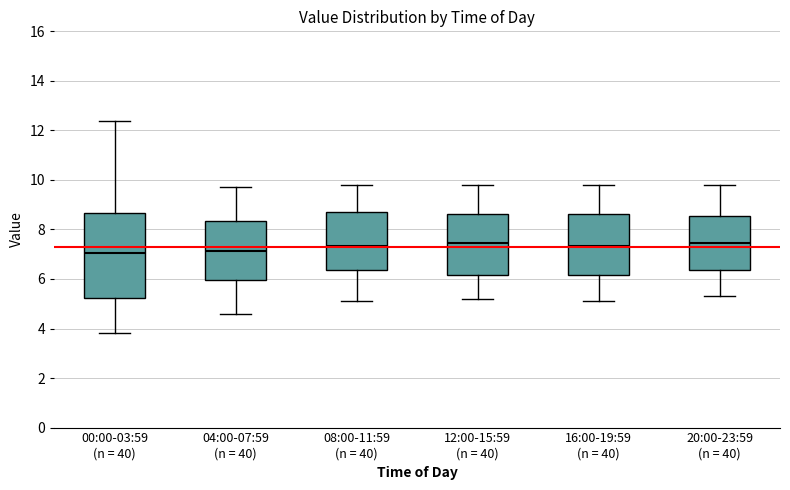

Where does the upper whisker of the box for 20:00-23:59 (n = 40) end on the y-axis? The values are not printed on the chart, so give them approximately, as read against the axis.

9.8